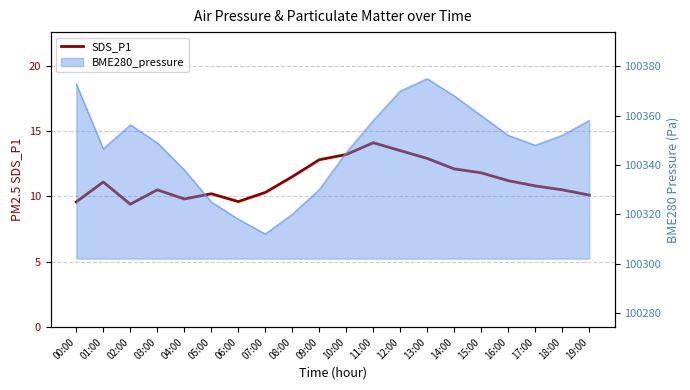

What position from the left is 11:00?

12